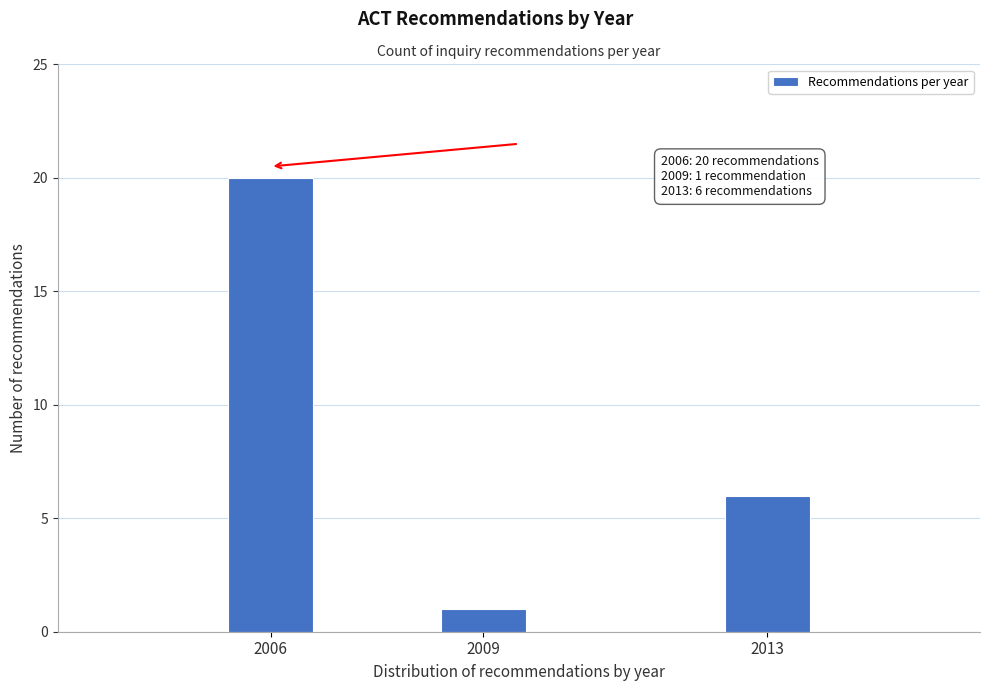

Reading left to right, what are all the values shown in this chart?

20	1	6